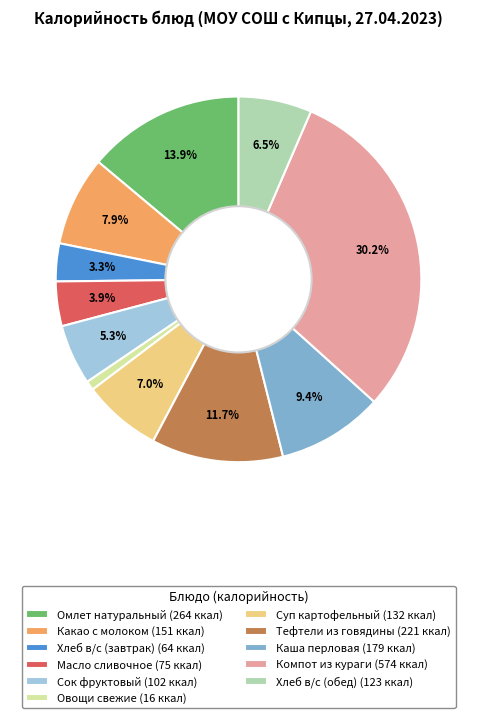

Do Компот из кураги and Суп картофельный together represent more than half of the pie?

No